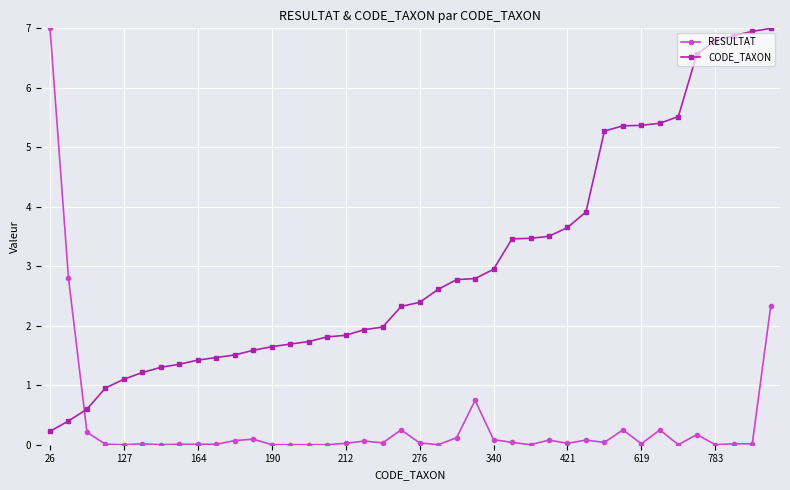

What are all the series names shown in the legend?

RESULTAT, CODE_TAXON